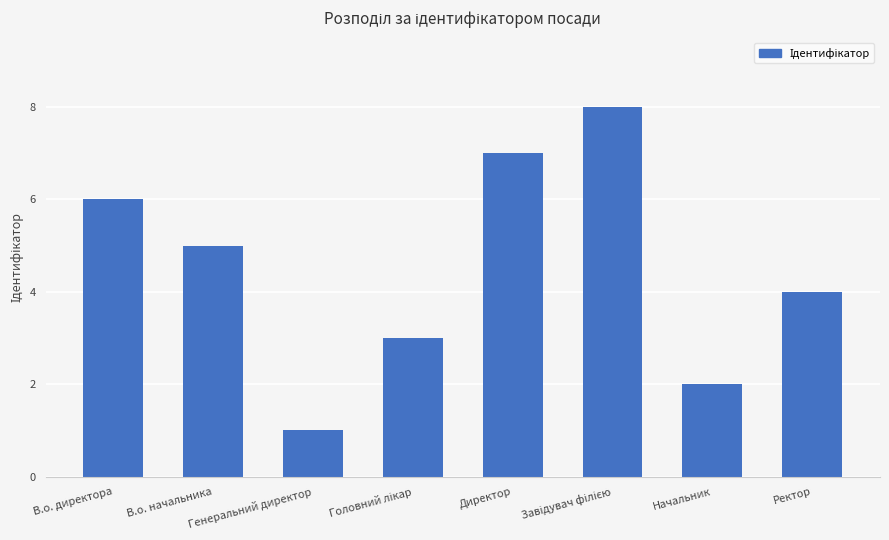

What is the difference between the maximum and minimum values?

7